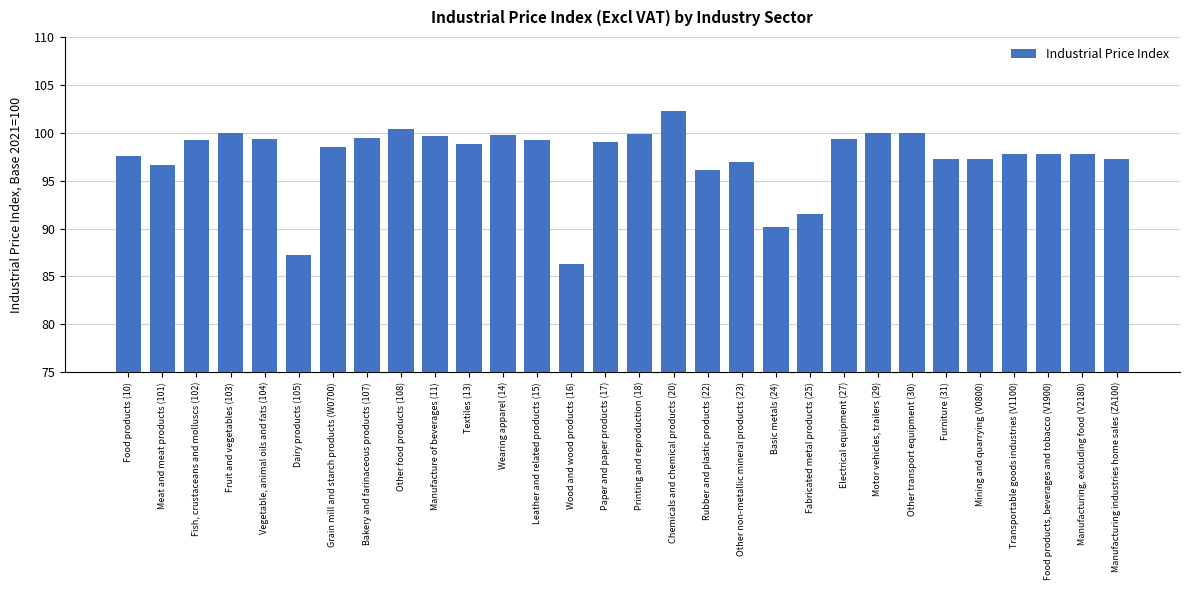

True or false: the data shows 144.9 at Rubber and plastic products (22).

False